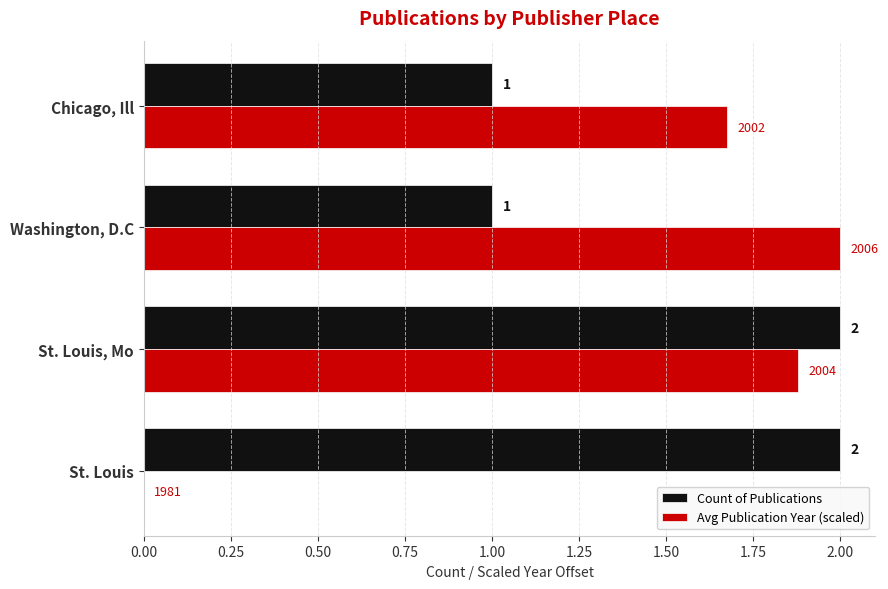

What is the highest value of the Count of Publications series?

2.0